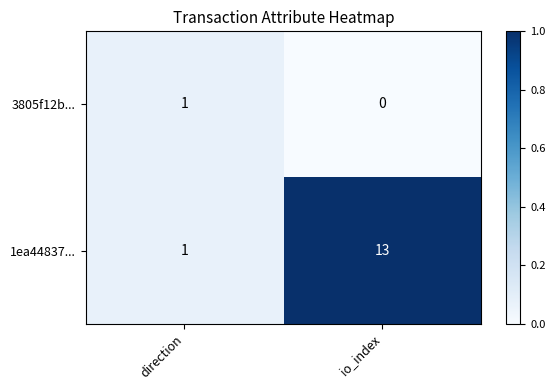

At which category is the sum across all series the highest?

io_index